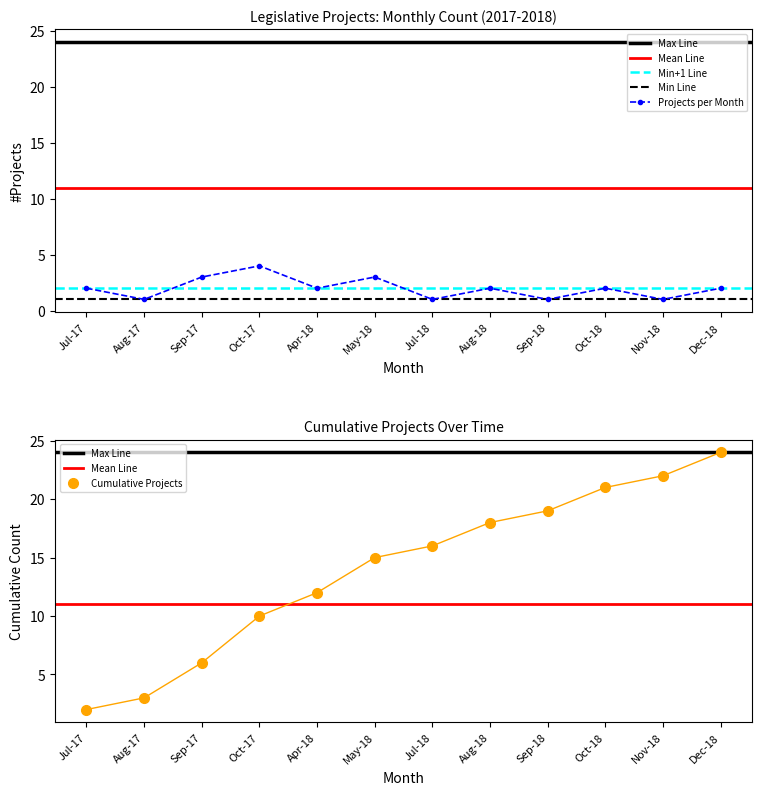

Is it true that Cumulative Projects equals 12 at Apr-18?

True